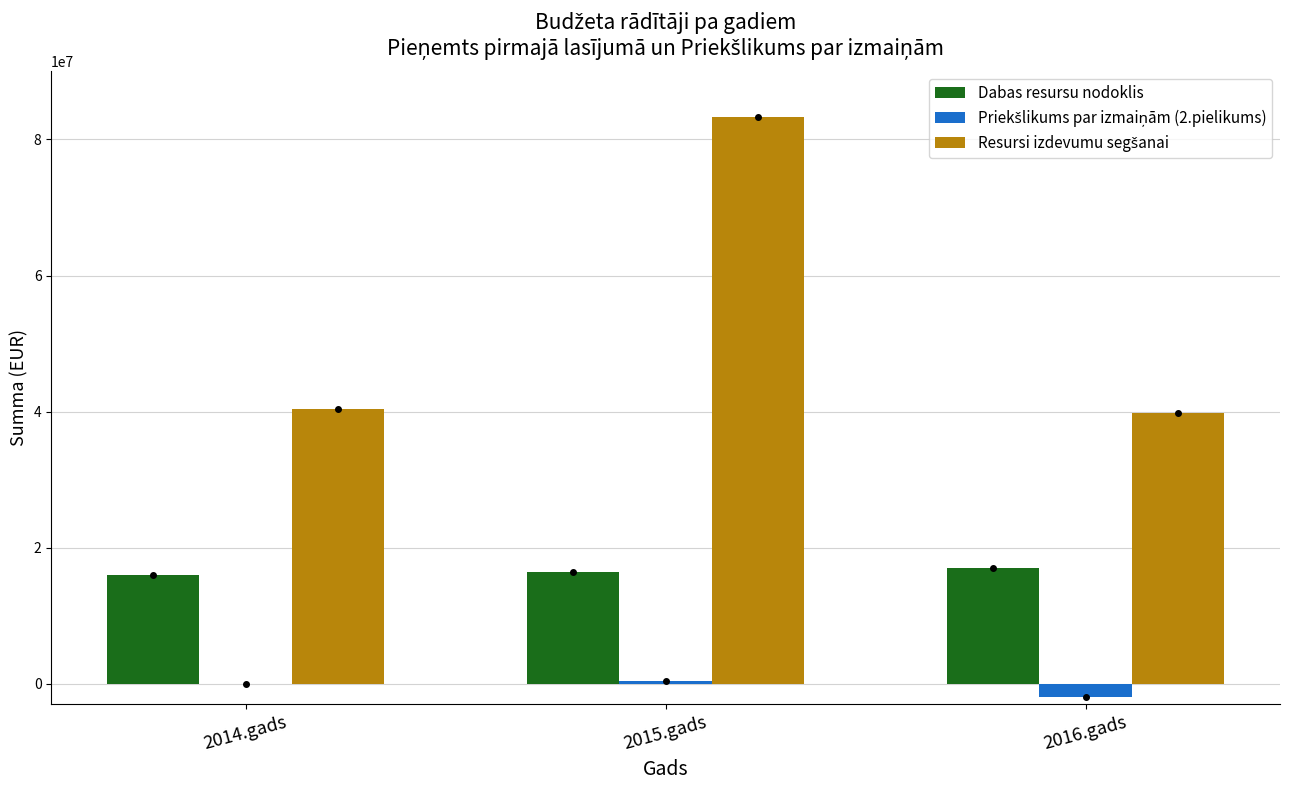

At which category is the sum across all series the highest?

2015.gads